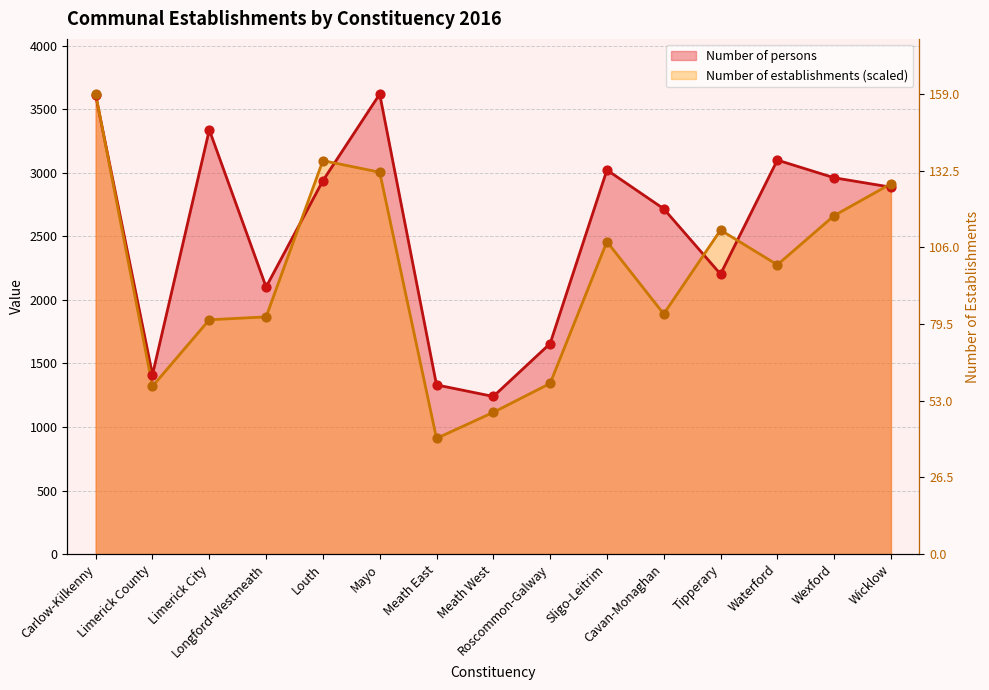

Is the value of Number of persons at Louth greater than the value of Number of establishments at Cavan-Monaghan?

Yes